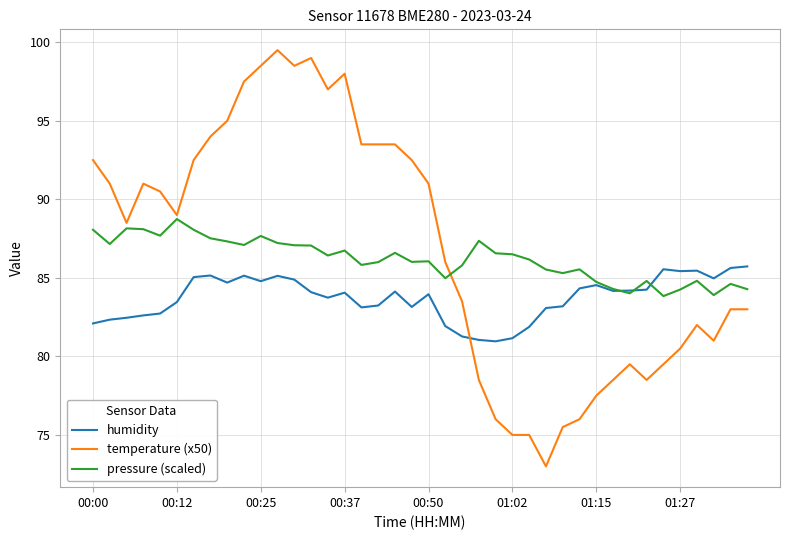

Which series has the largest range (max minus min)?

temperature (x50)